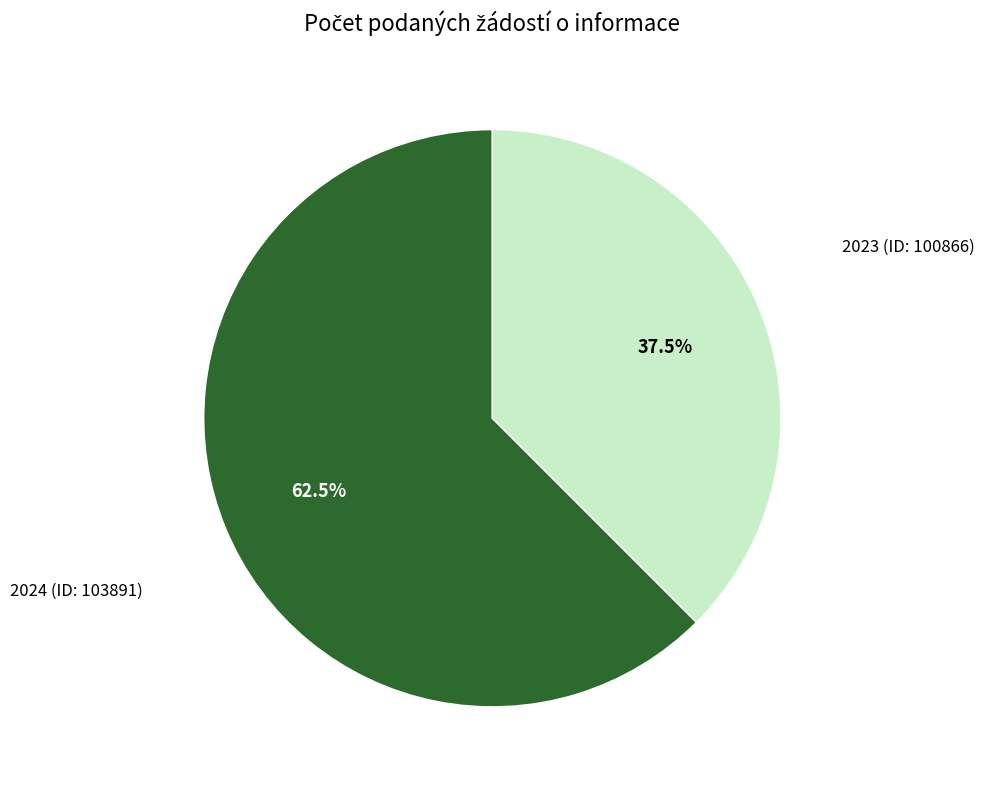

Does 2023 (ID: 100866) represent more than half of the total?

No